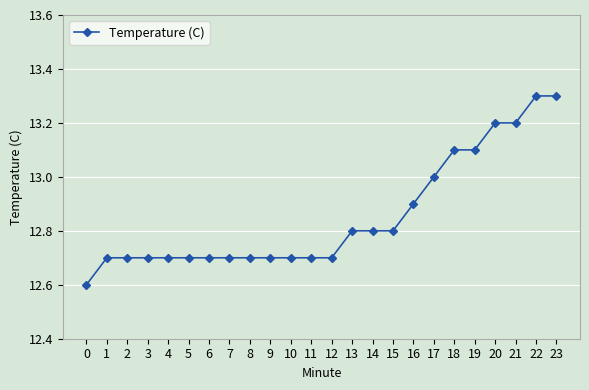

Reading right to left, list all the values displayed in this chart.

13.3	13.3	13.2	13.2	13.1	13.1	13.0	12.9	12.8	12.8	12.8	12.7	12.7	12.7	12.7	12.7	12.7	12.7	12.7	12.7	12.7	12.7	12.7	12.6